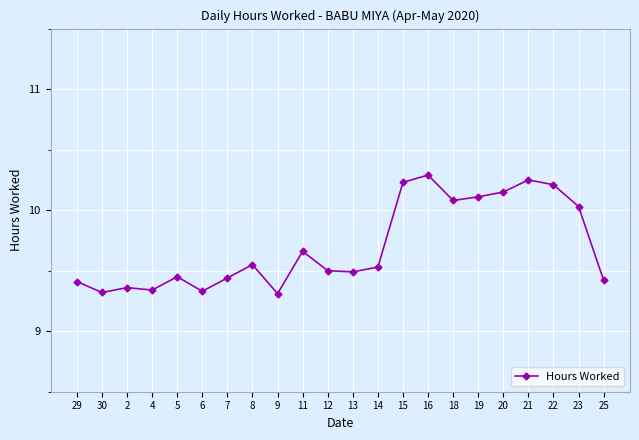

True or false: the data shows 4.6 at 2.

False